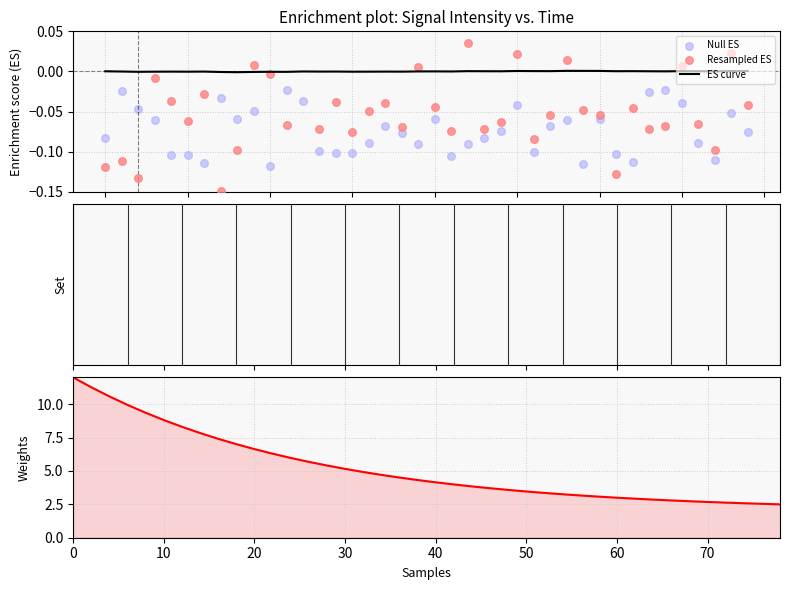

At how many categories does at least one series exceed 5?

16